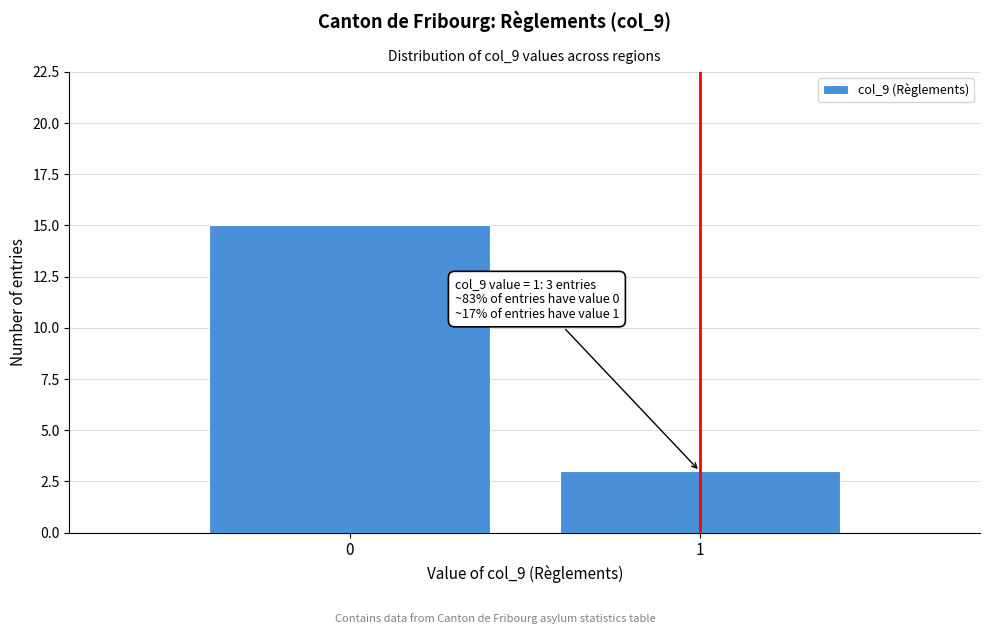

Reading right to left, extract all data points from this chart.

1=3	0=15